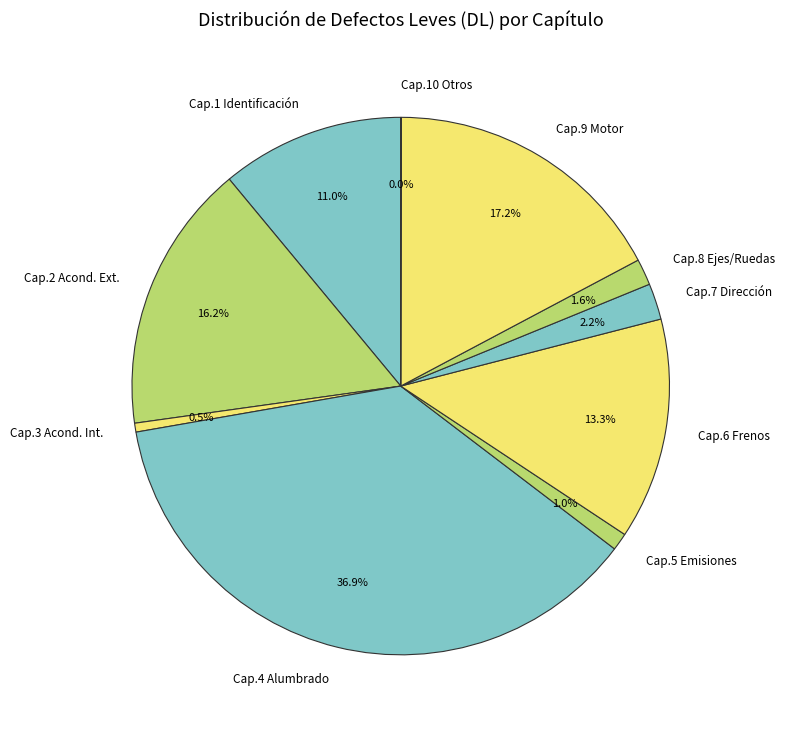

Is there a majority slice in this chart?

No